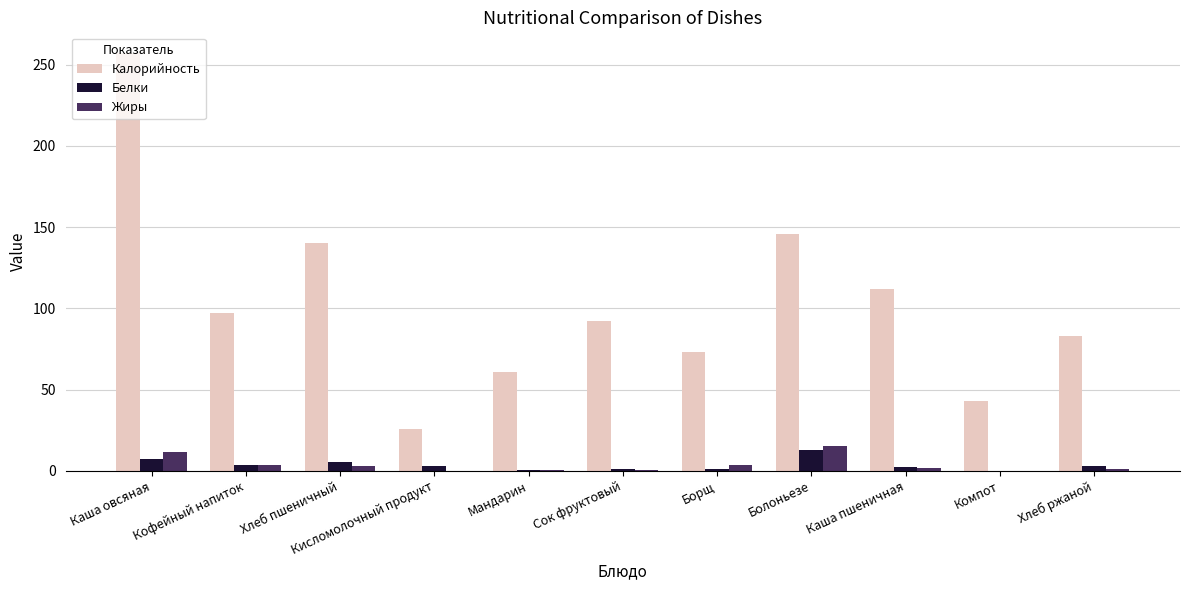

What value does the Белки series have at Каша овсяная?

7.3